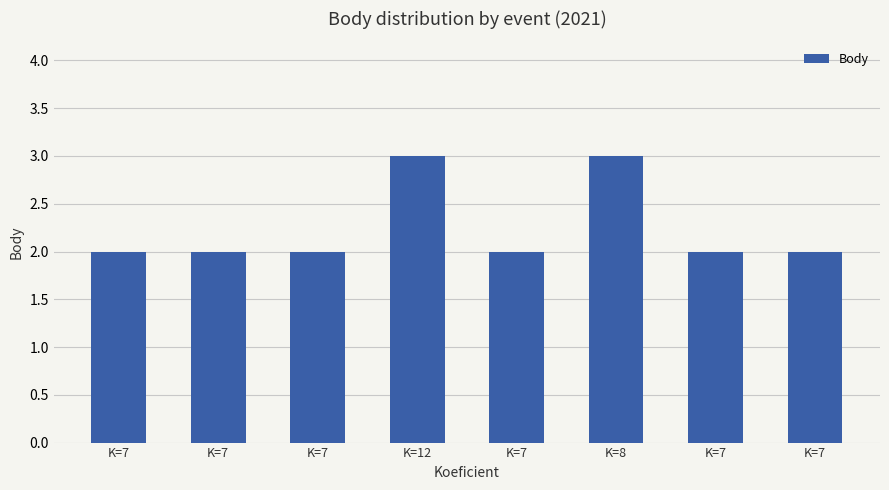

Reading left to right, what are all the values shown in this chart?

K=7=2	K=7=2	K=7=2	K=12=3	K=7=2	K=8=3	K=7=2	K=7=2